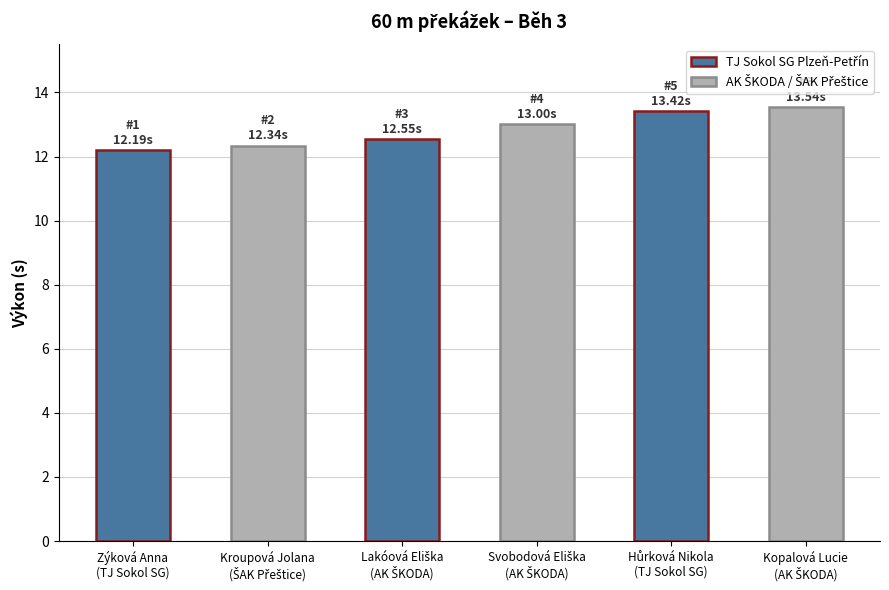

What is the average value?

12.8